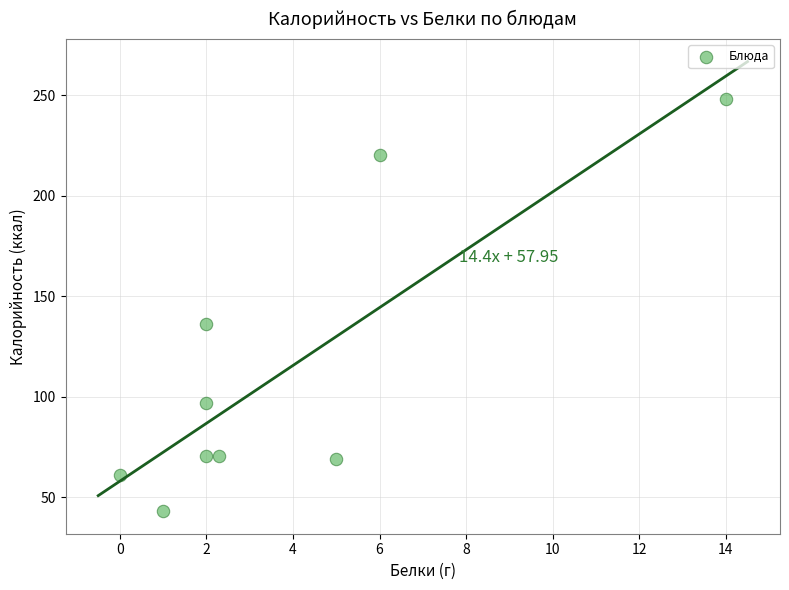

What is the range of X values (max minus min)?

14.0